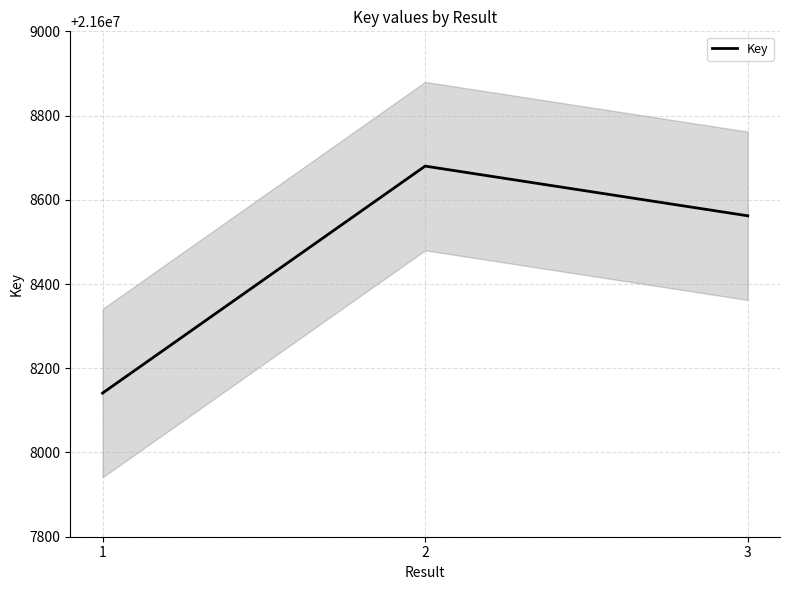

Rank the categories by value from highest to lowest.

2, 3, 1